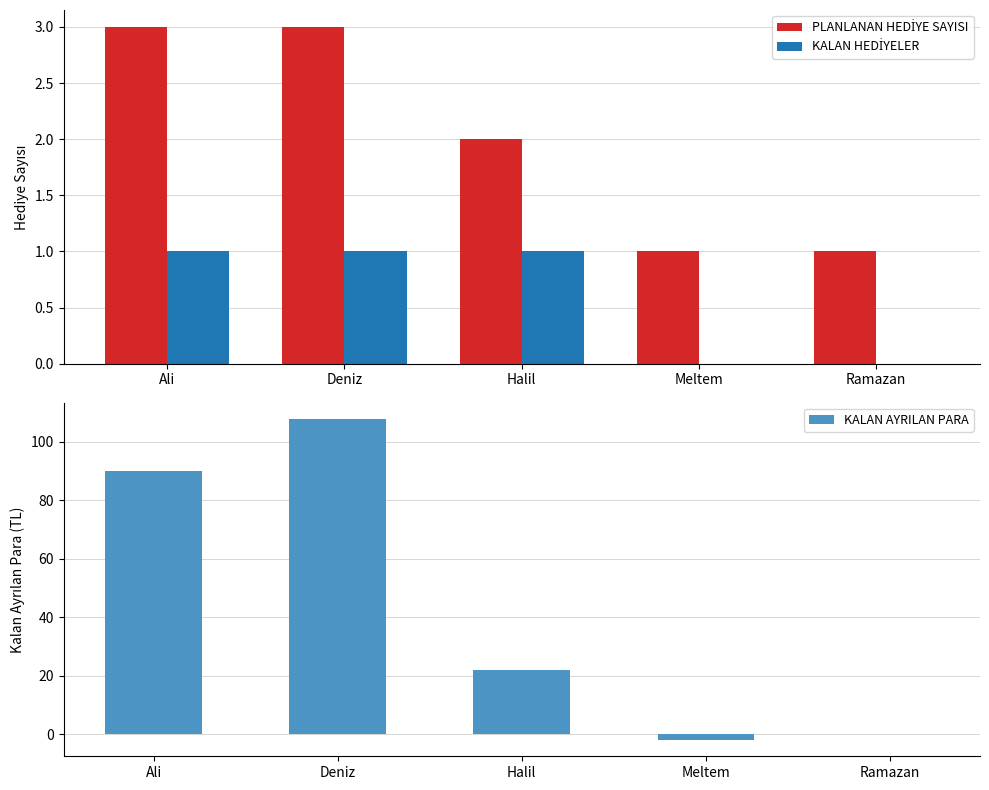

Is it true that PLANLANAN HEDİYE SAYISI equals 3 at Ali?

True